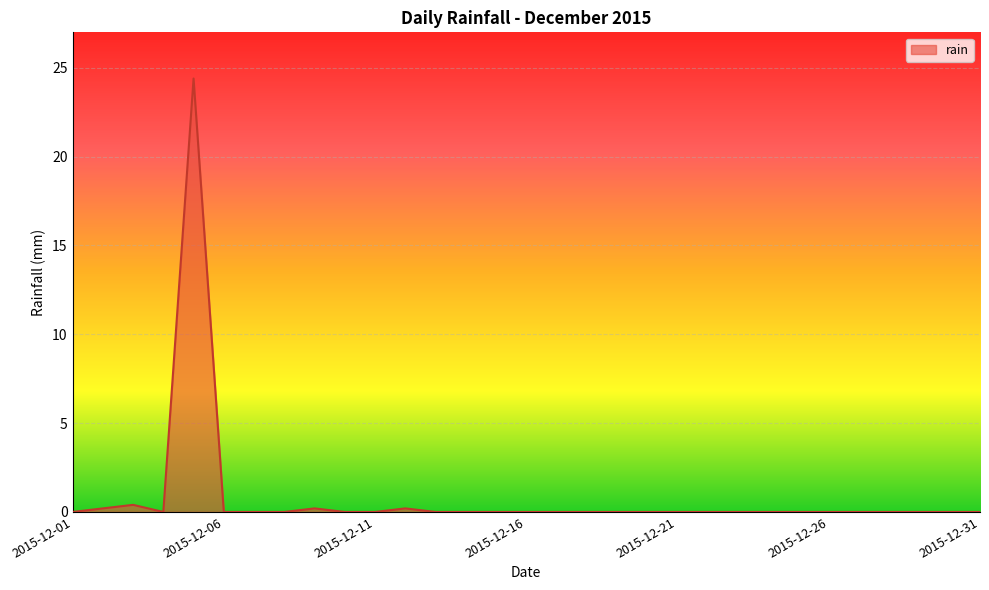

What is the difference between the maximum and minimum values?

24.4